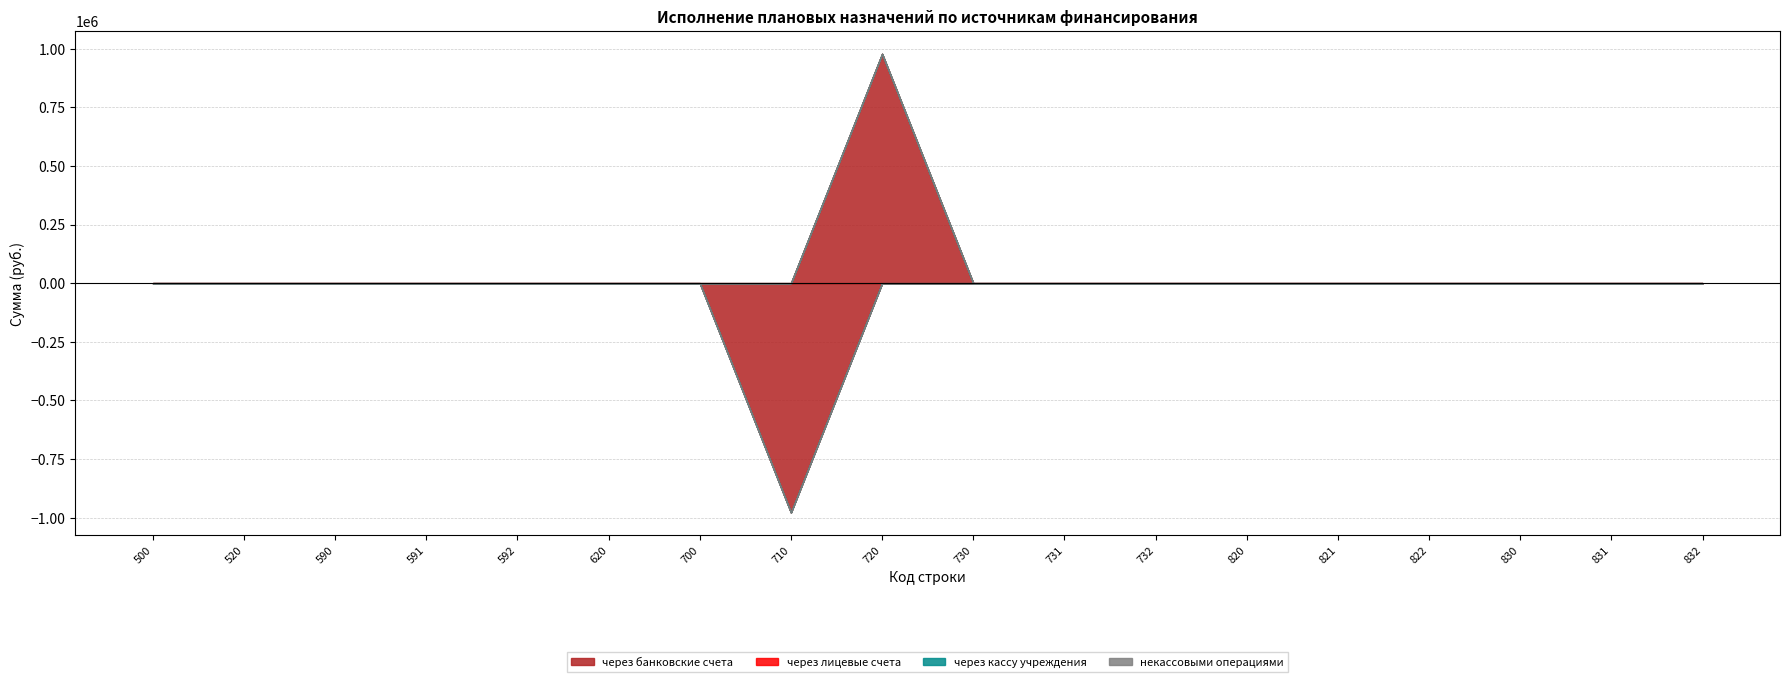

Does the chart have visible grid lines?

Yes